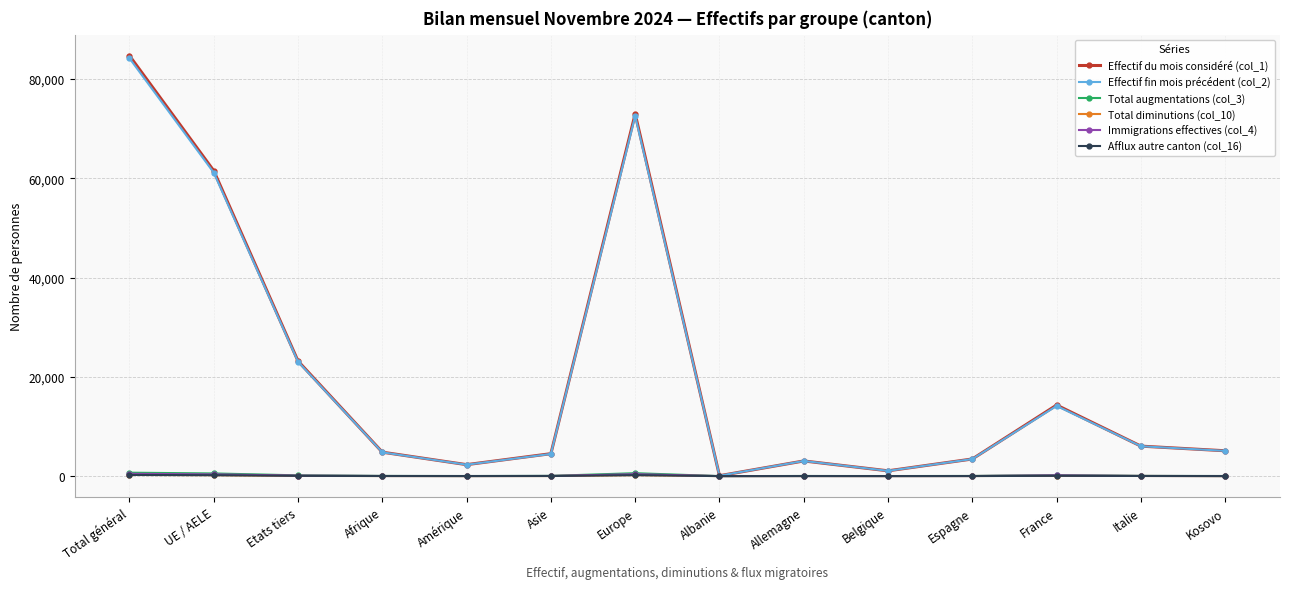

Does the chart display data point markers on the line(s)?

Yes